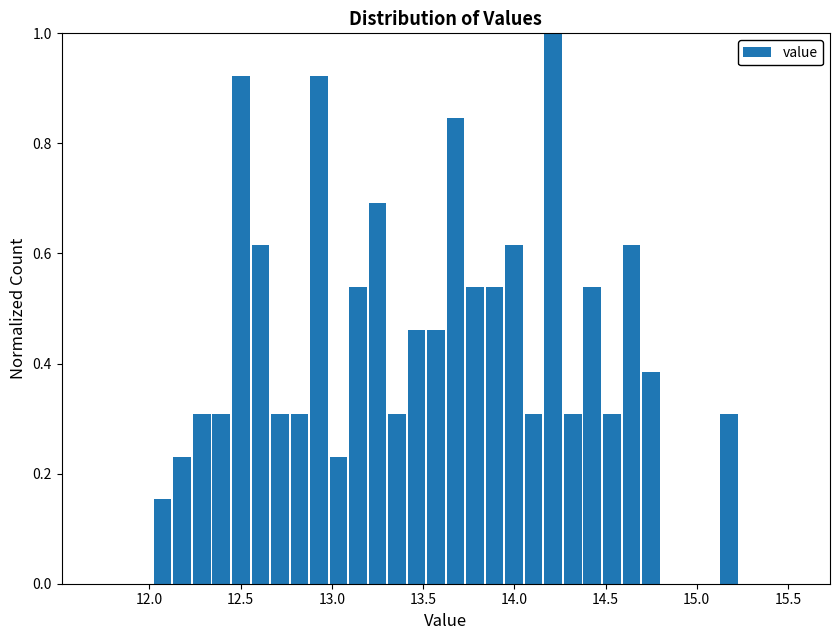

Read against the x-axis, roughly where is the centre of the tallest bar?

14.20